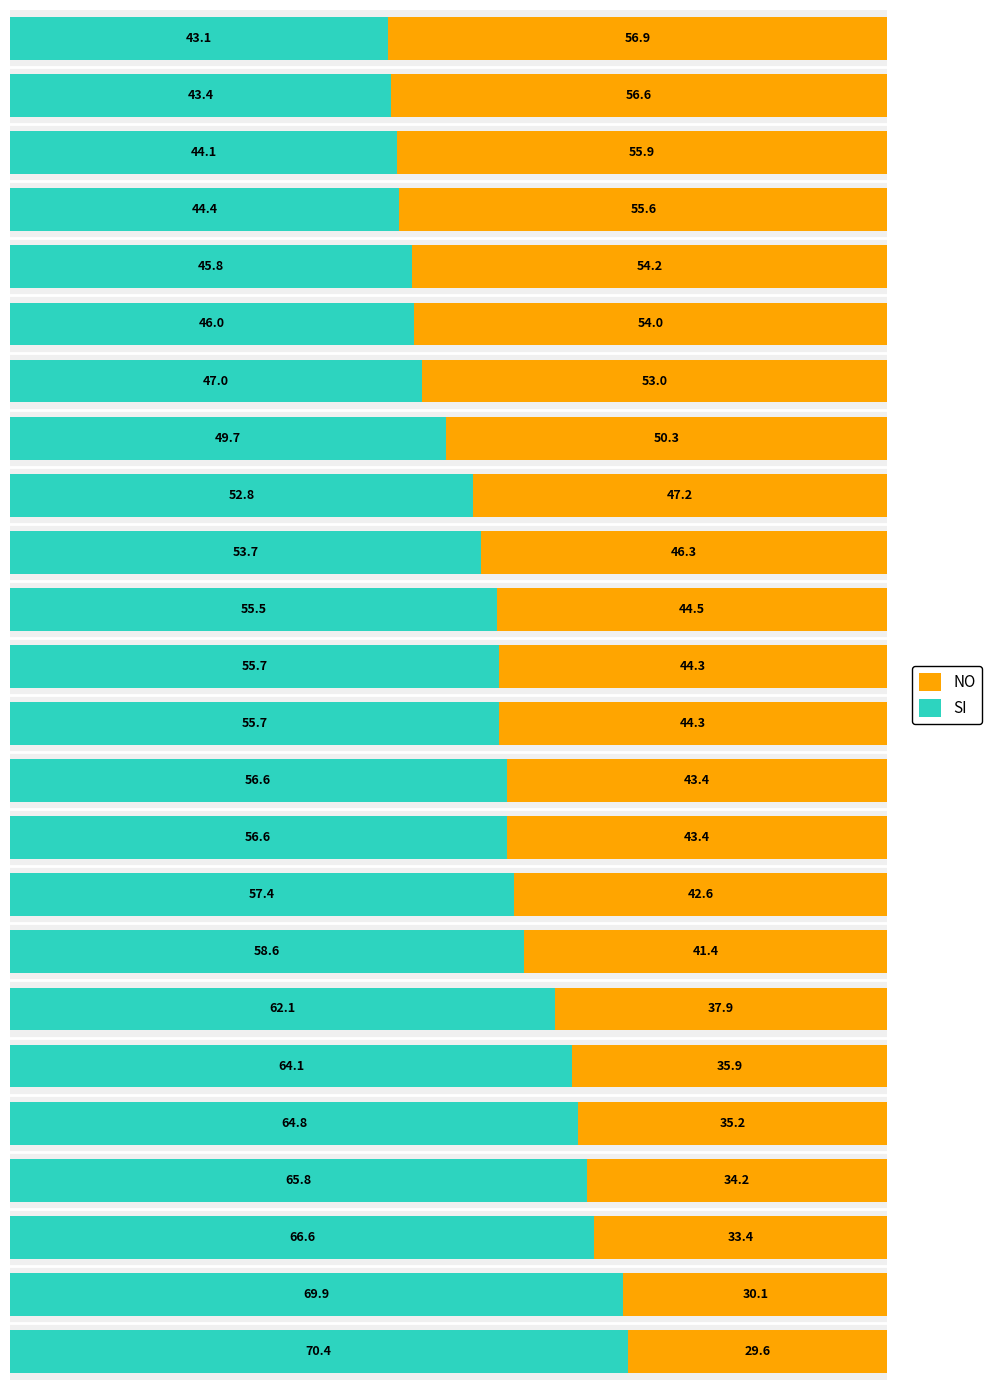

What is the average value of the SI series?

55.4